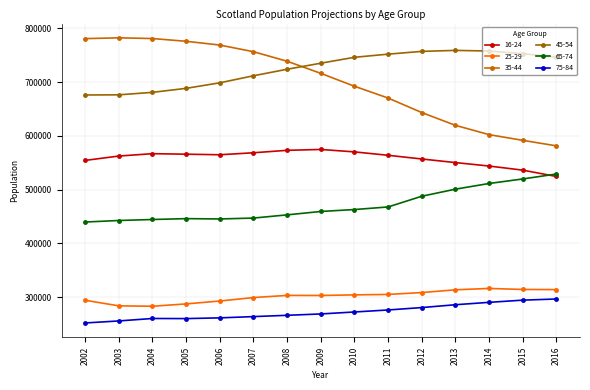

Which series has the largest total across all categories?

45-54